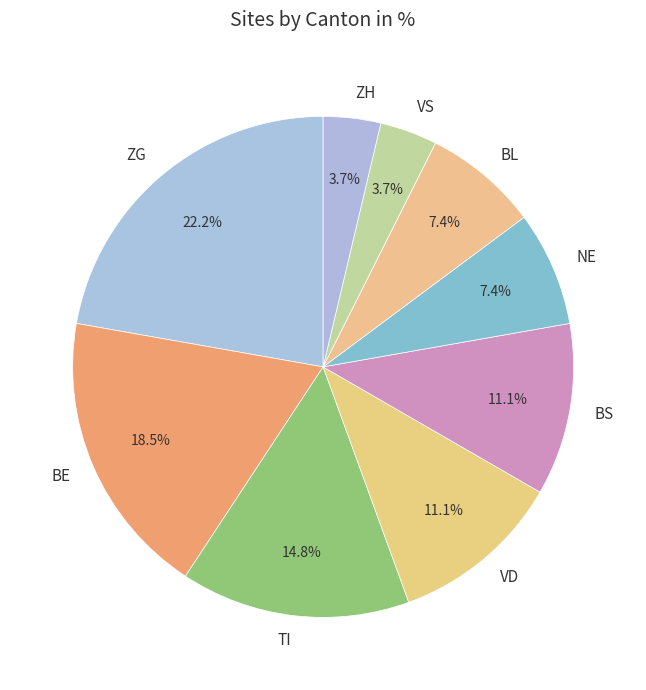

To the nearest percent, what is the difference between the largest and smallest slice percentages?

19%